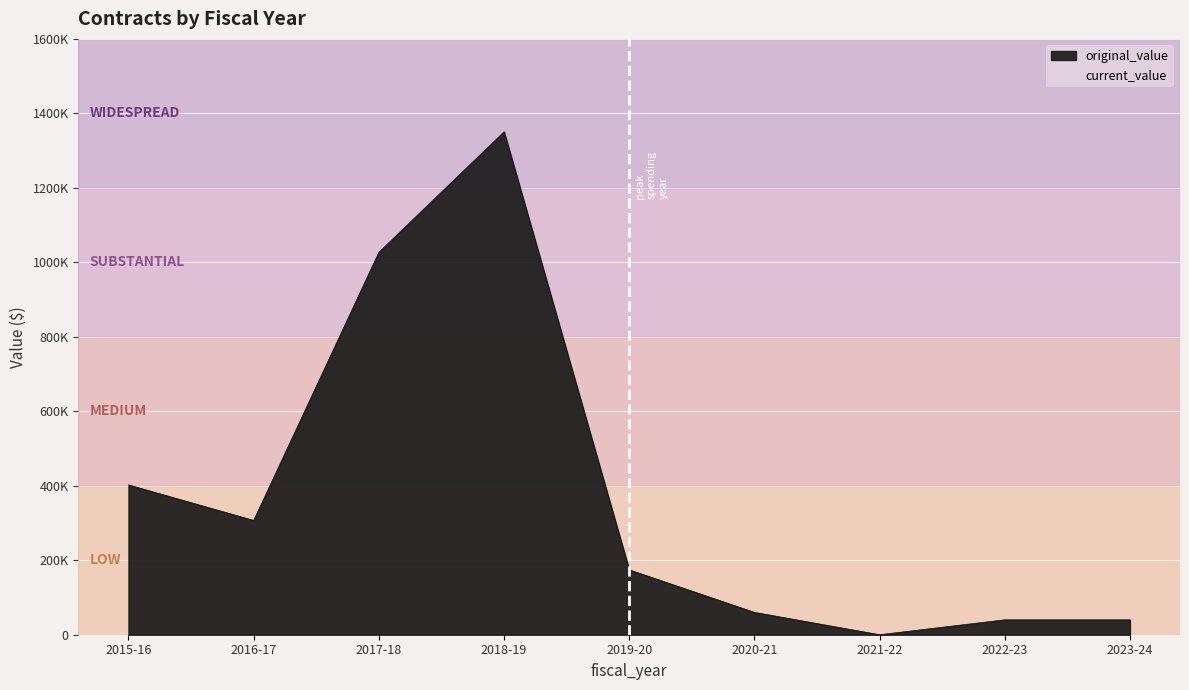

At which category does current_value reach its first local peak?

2018-19